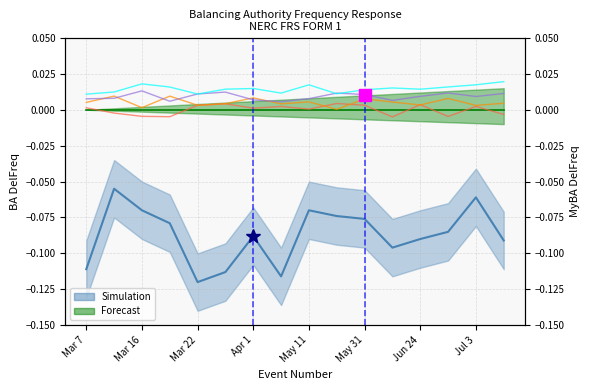

Where is the first local minimum for 20 to 40 SEFRD?

Apr 1